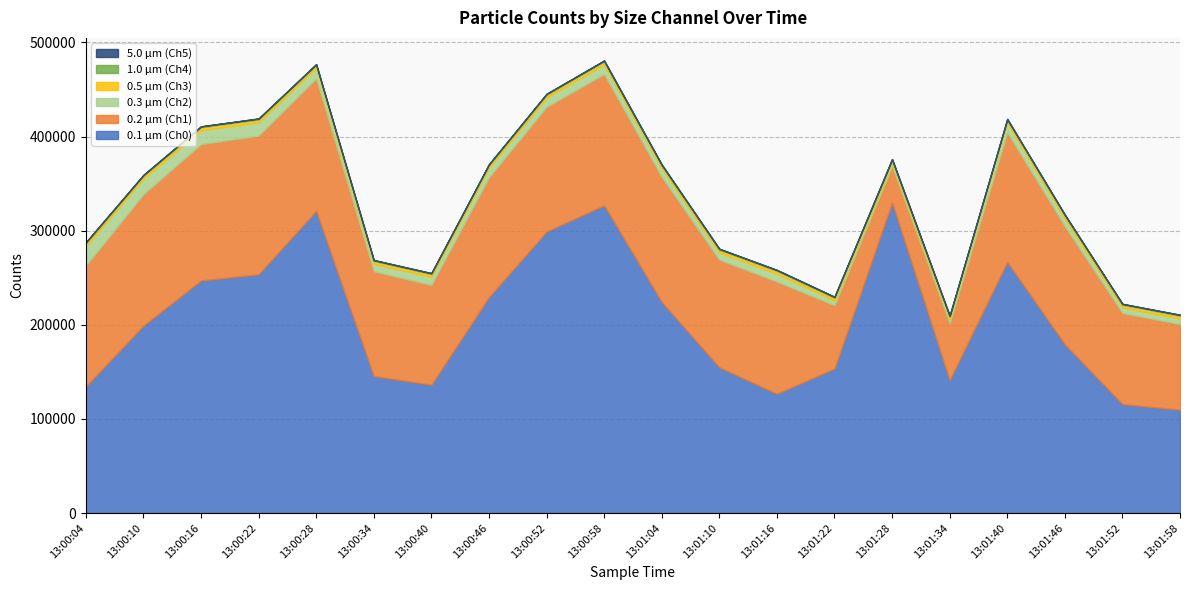

What is the difference between the maximum and minimum values in the 0.5 µm (Ch3) series?

561